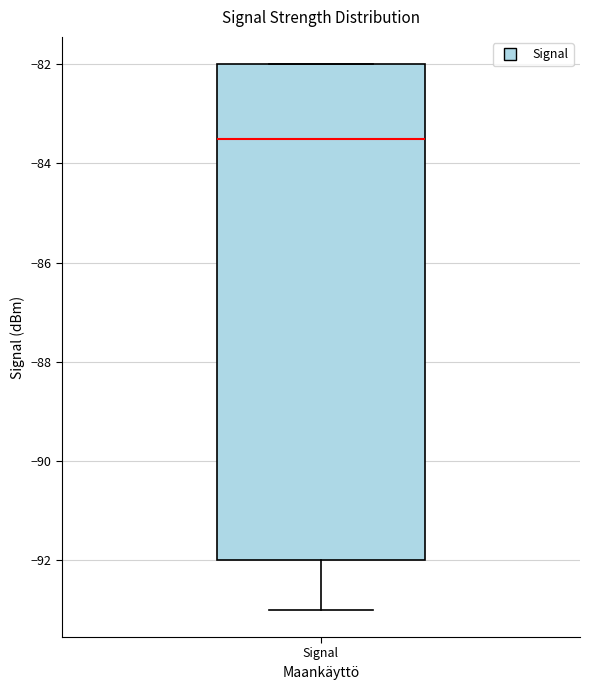

Transcribe this box plot: give where the median line is, the range the box spans, and where the two whiskers end, as read against the y-axis. The values are not printed on the chart, so give them approximately, as read against the axis.

median -83.4, box -92.0 to -82.0, whiskers -93.0 to -82.0